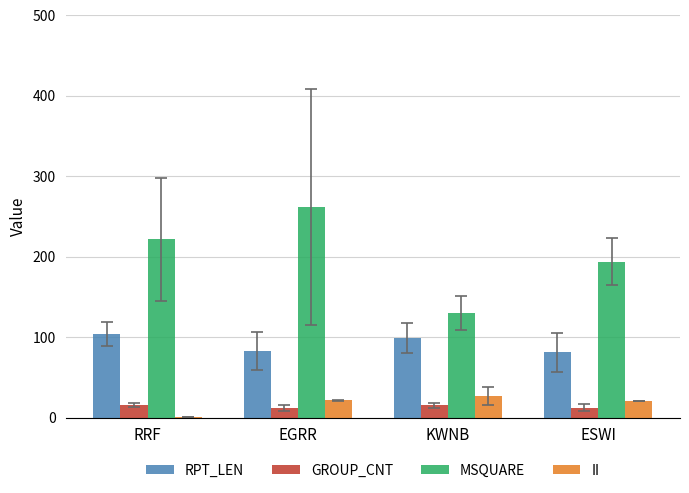

The RPT_LEN series shows 99.0 at KWNB. True or false?

True